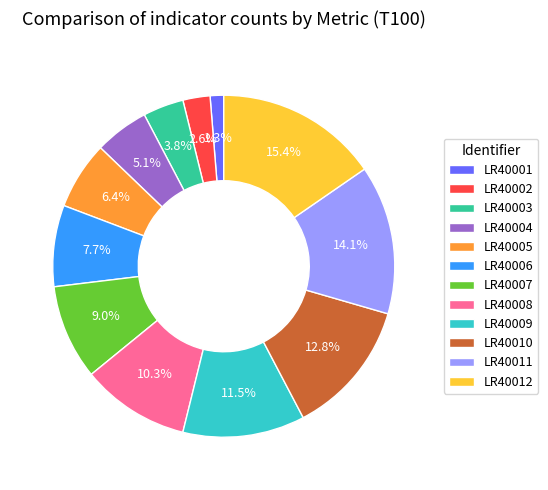

Which slice is the largest?

LR40012